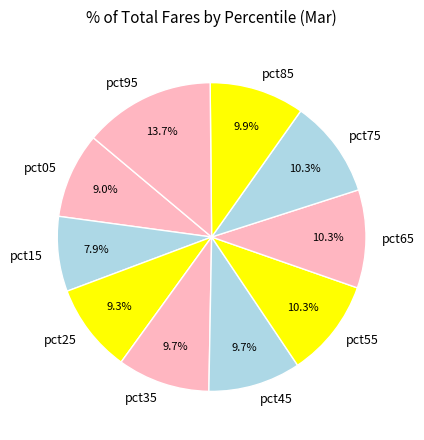

Is there any slice that represents more than half of the pie?

No